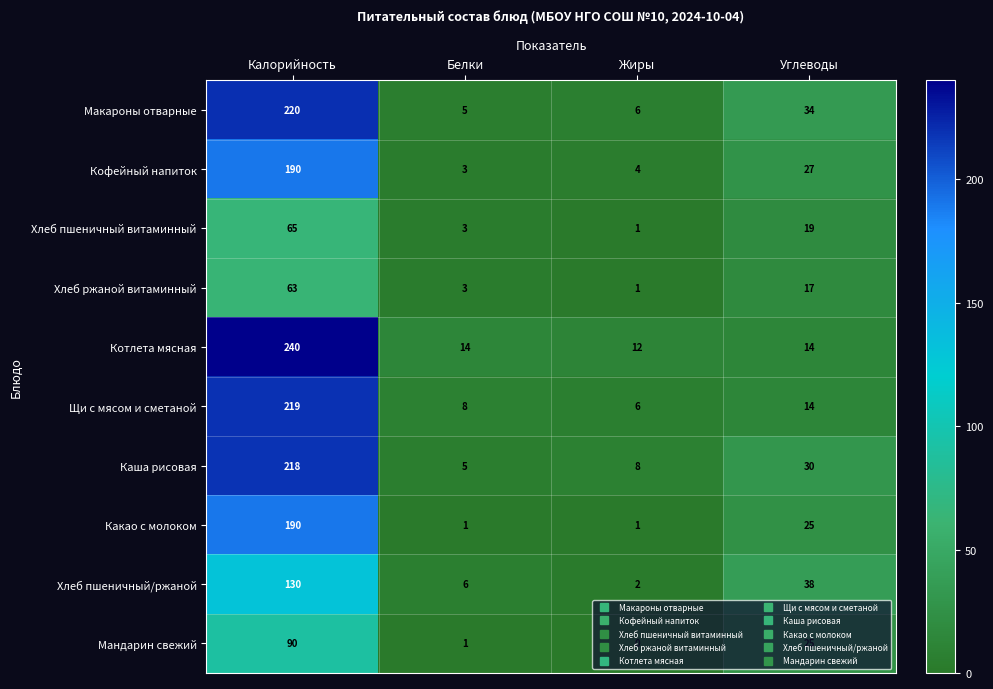

Which series has the largest total across all categories?

Котлета мясная